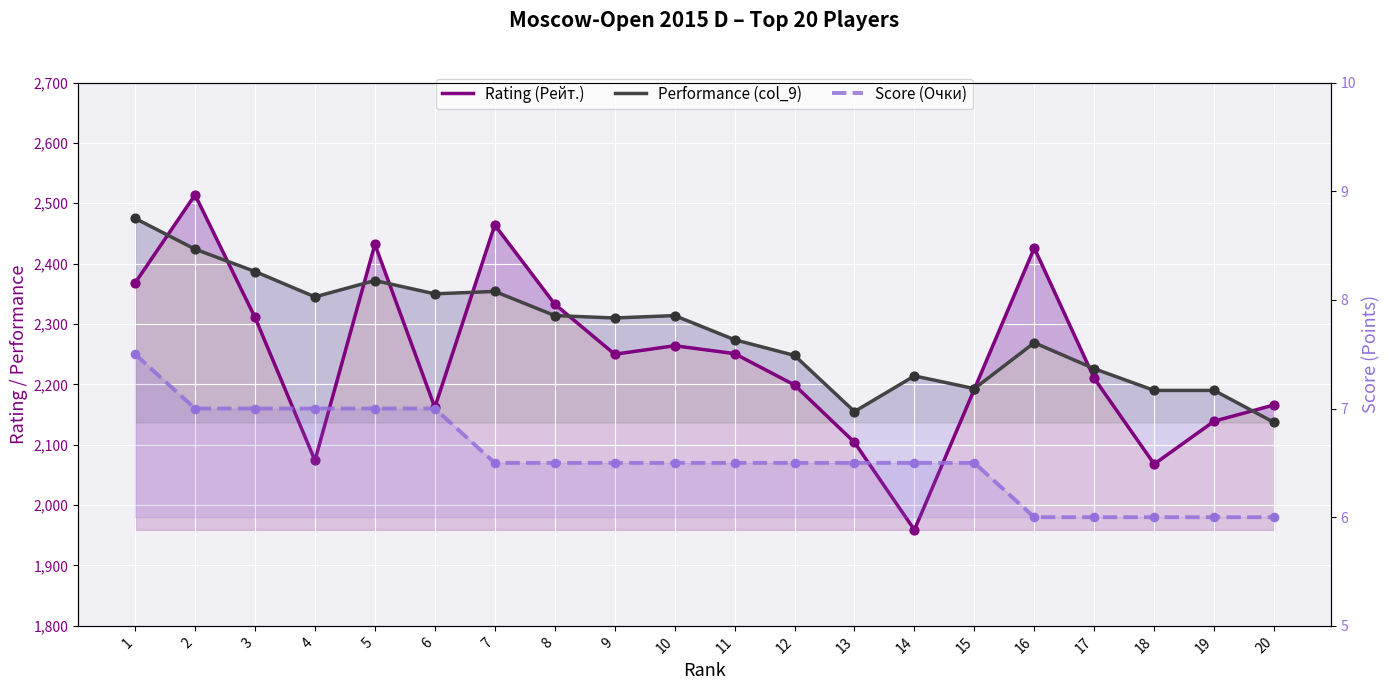

What are all the series names shown in the legend?

Rating (Рейт.), Performance (col_9), Score (Очки)